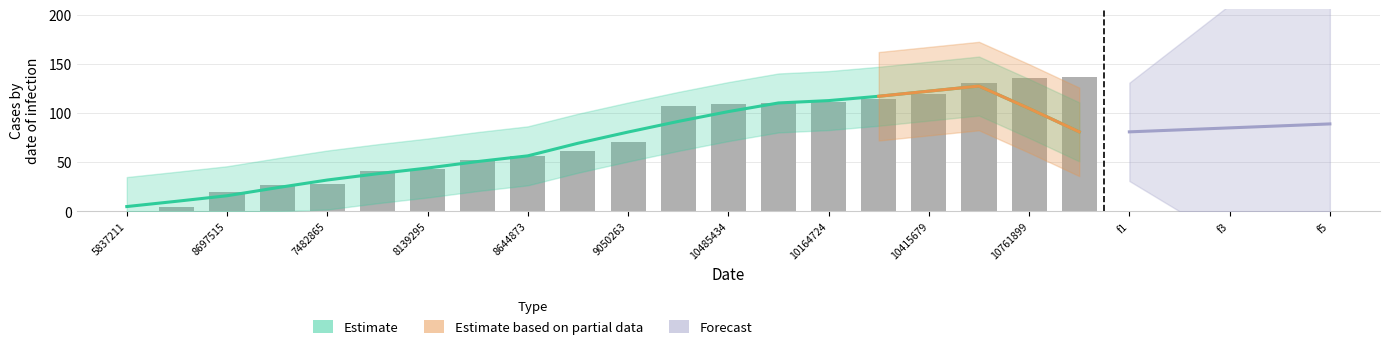

Which series has the largest total across all categories?

Estimate